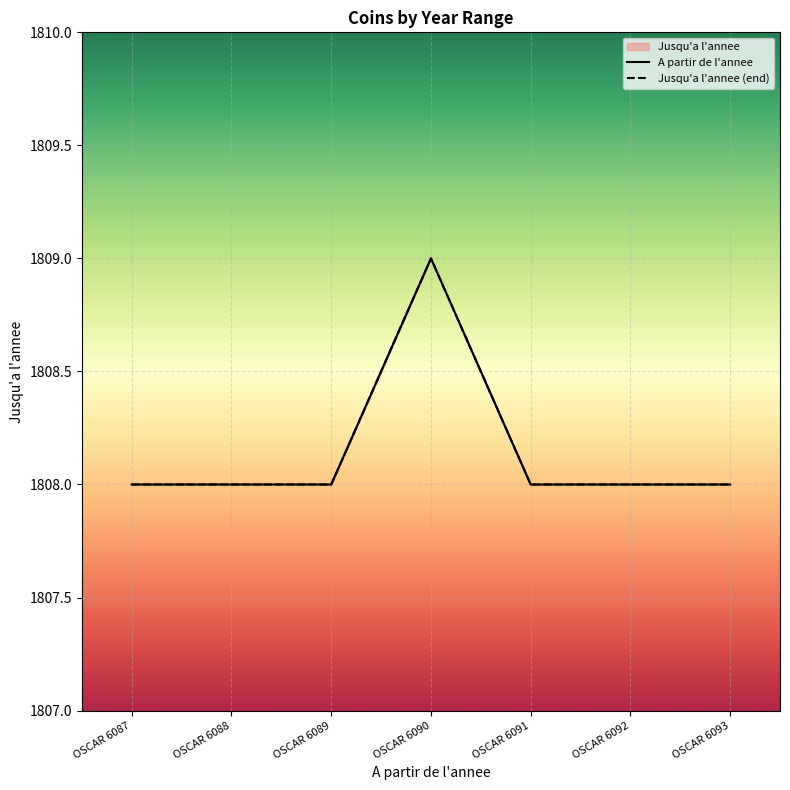

At how many categories does at least one series exceed 1808?

1